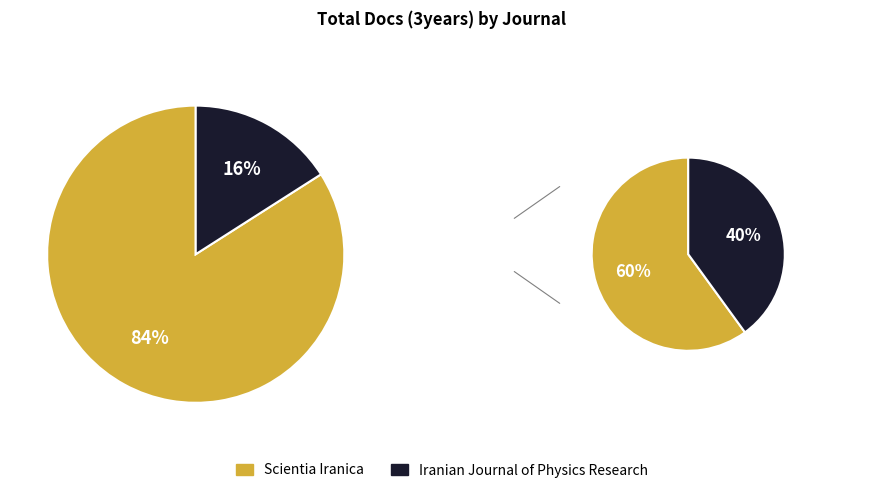

What is the largest slice in the pie chart?

Scientia Iranica